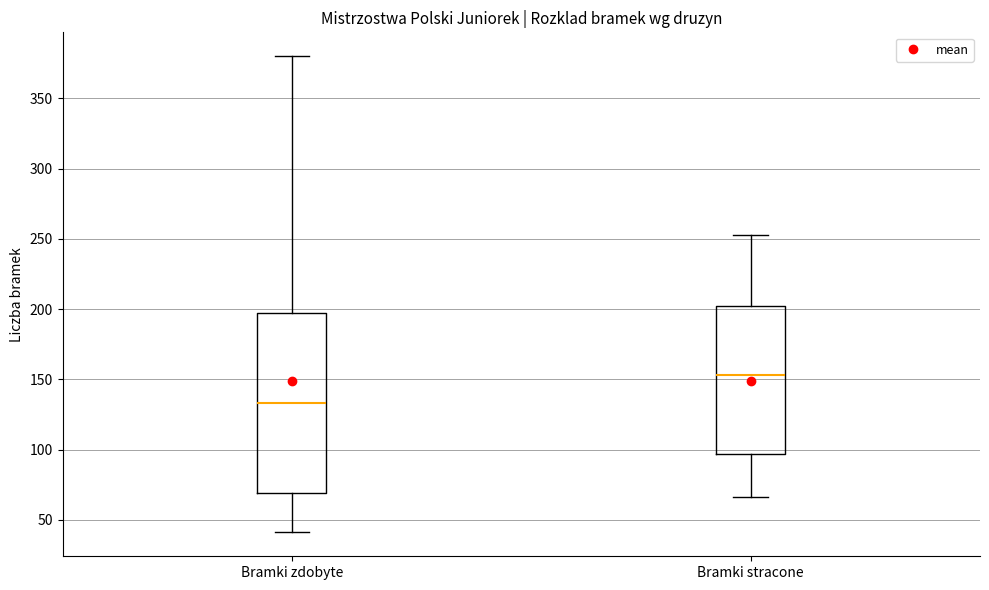

Which box's median line is the lowest?

Bramki zdobyte